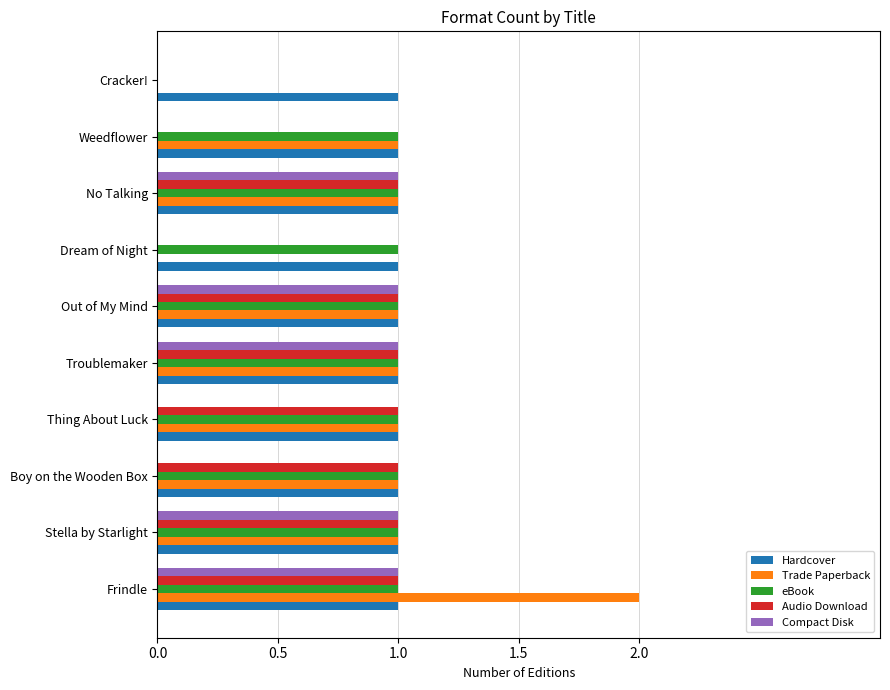

Which series has the largest total across all categories?

Hardcover